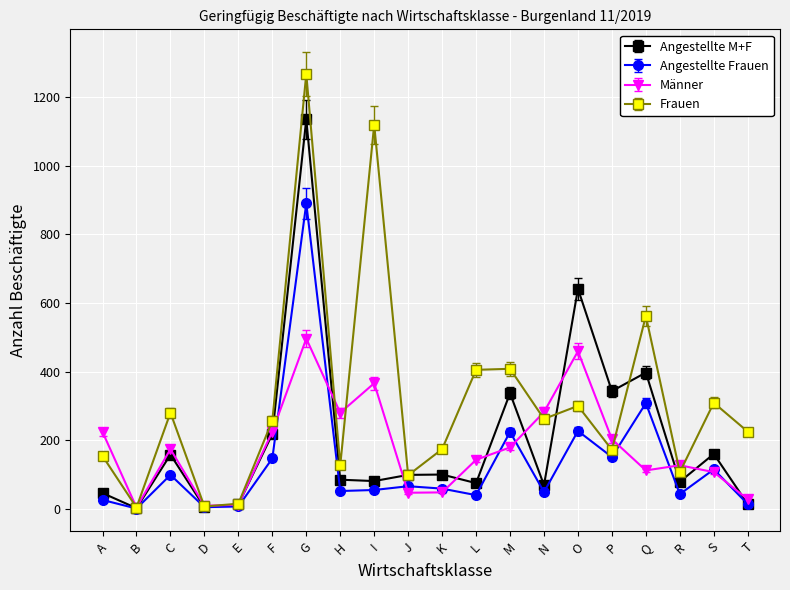

How many lines are shown in the chart?

4